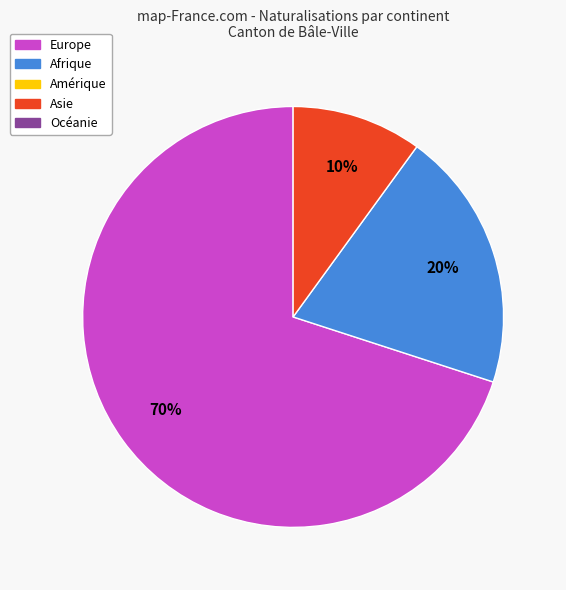

To the nearest percent, what is the difference between the largest and smallest slice percentages?

60%